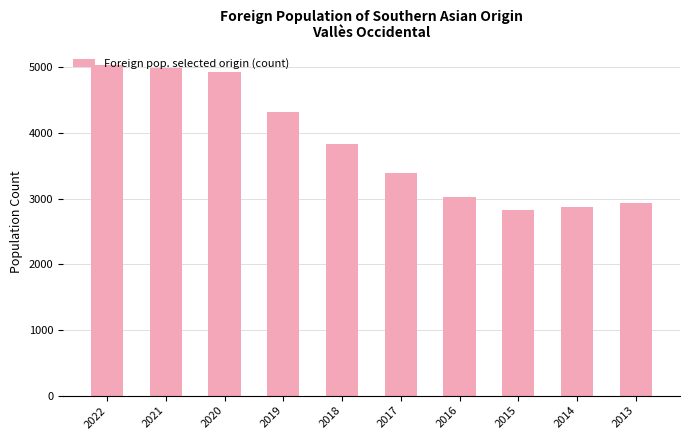

Rank the categories by value from lowest to highest.

2015, 2014, 2013, 2016, 2017, 2018, 2019, 2020, 2021, 2022